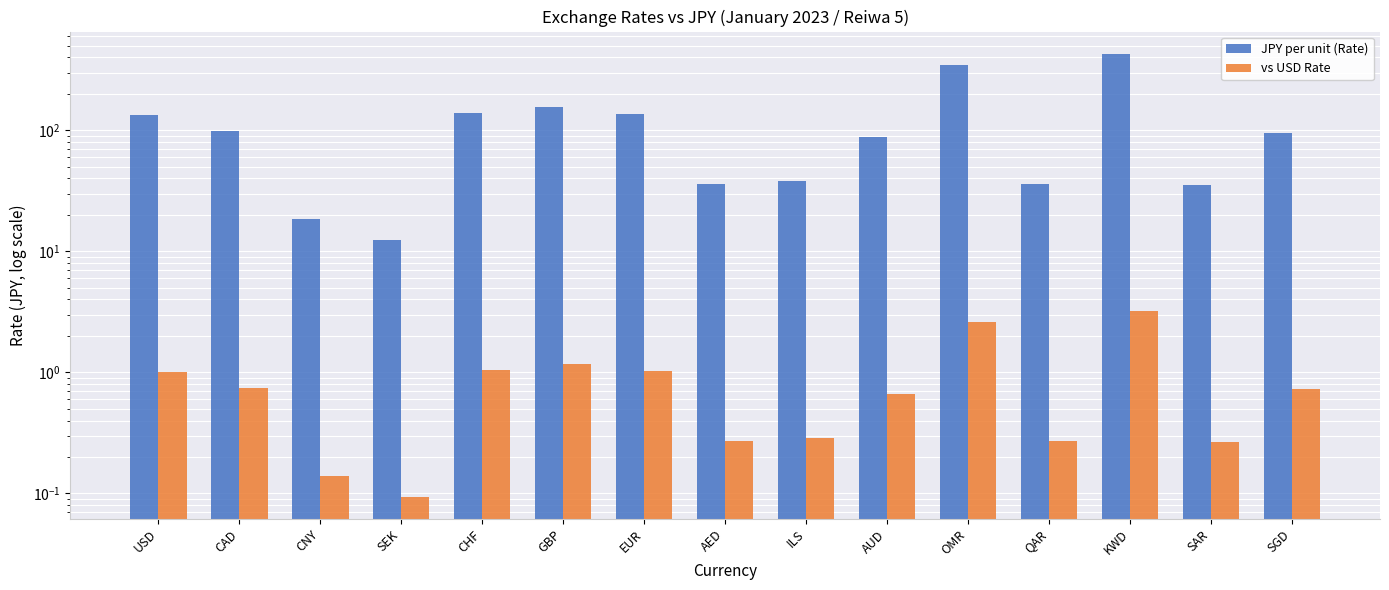

What is the lowest value of the vs USD Rate series?

0.1